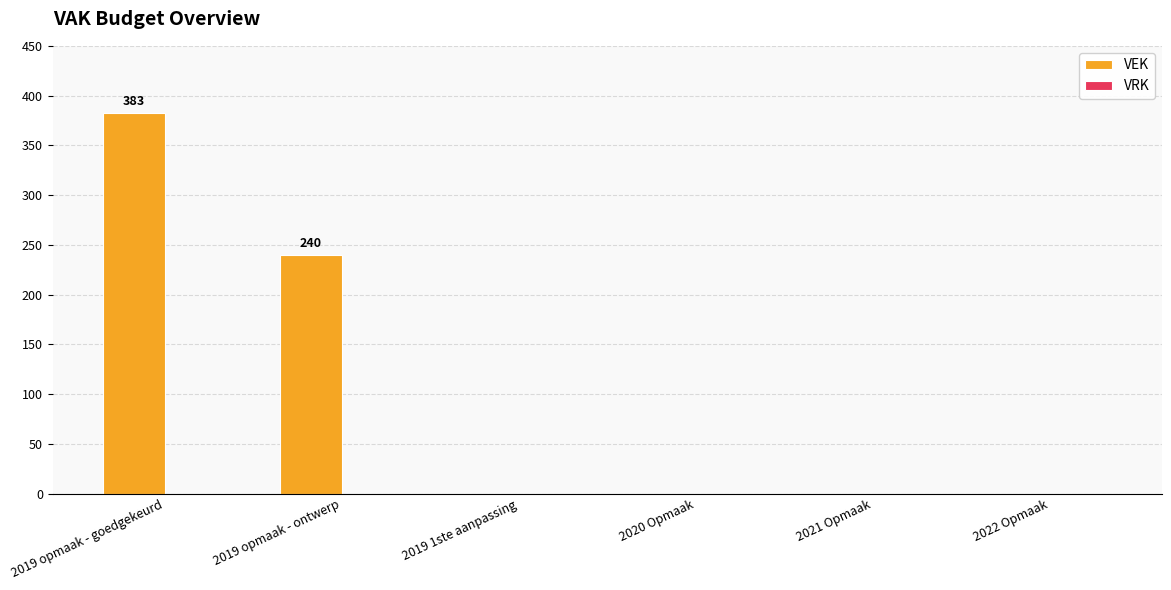

Count the number of categories in the chart.

6